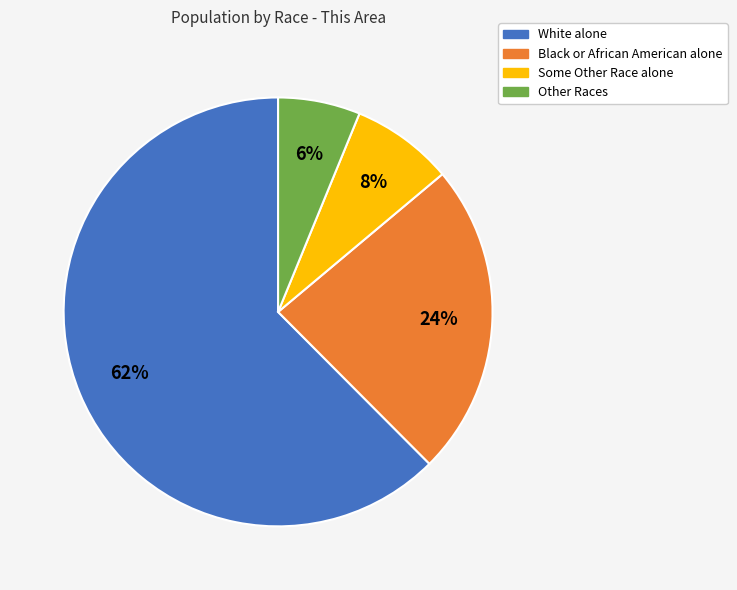

Between Black or African American alone and Some Other Race alone, which is larger?

Black or African American alone